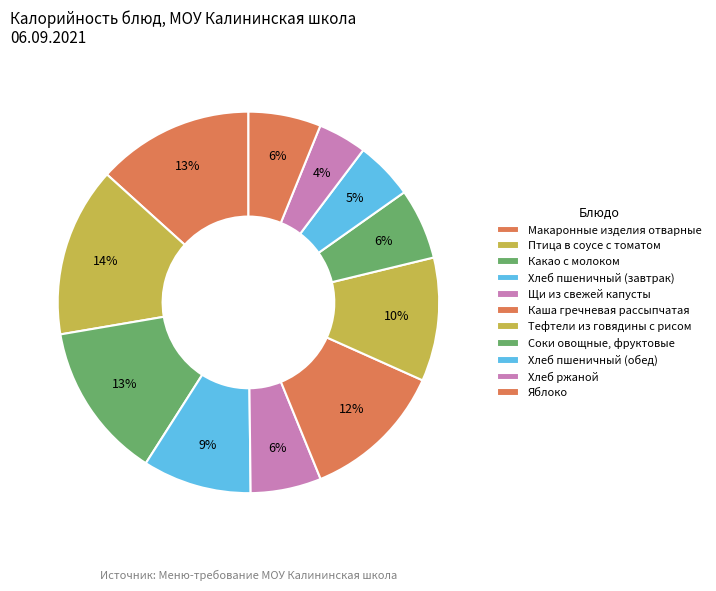

How many segments does this pie chart have?

11